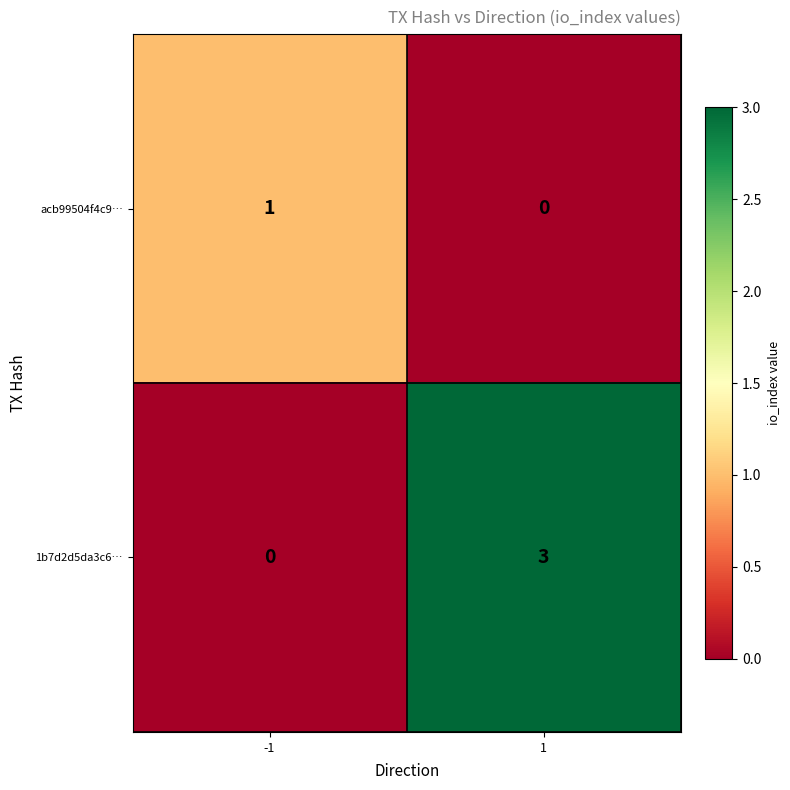

Reading left to right, transcribe all the data shown in this chart.

acb99504f4c9…: 1	0
1b7d2d5da3c6…: 0	3